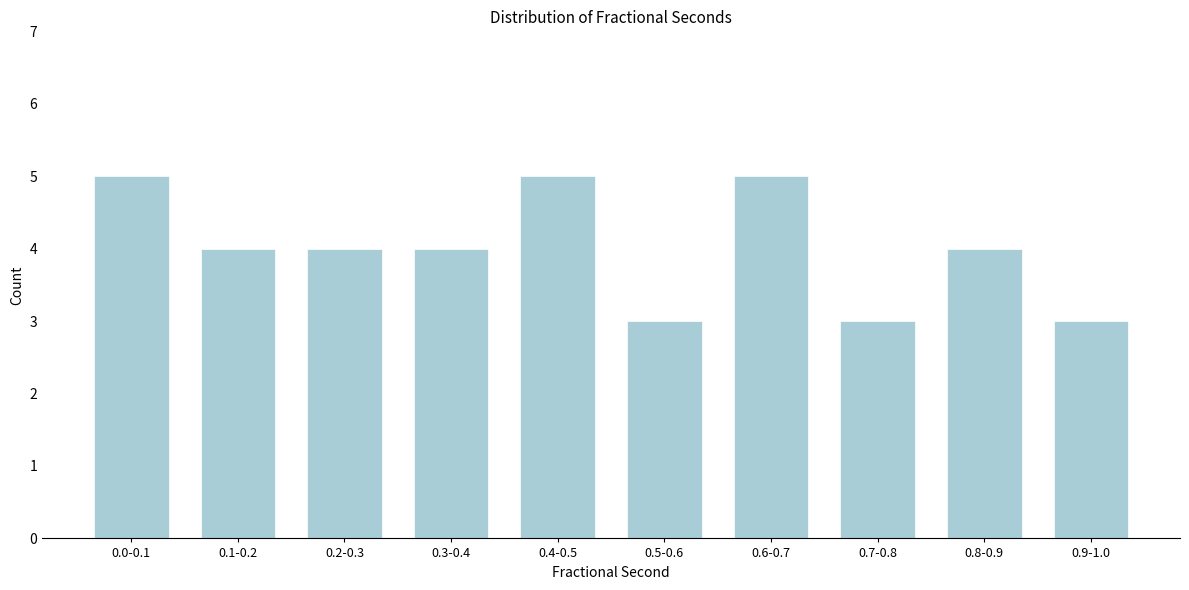

Reading left to right, transcribe all the data shown in this chart.

0.0-0.1=5	0.1-0.2=4	0.2-0.3=4	0.3-0.4=4	0.4-0.5=5	0.5-0.6=3	0.6-0.7=5	0.7-0.8=3	0.8-0.9=4	0.9-1.0=3